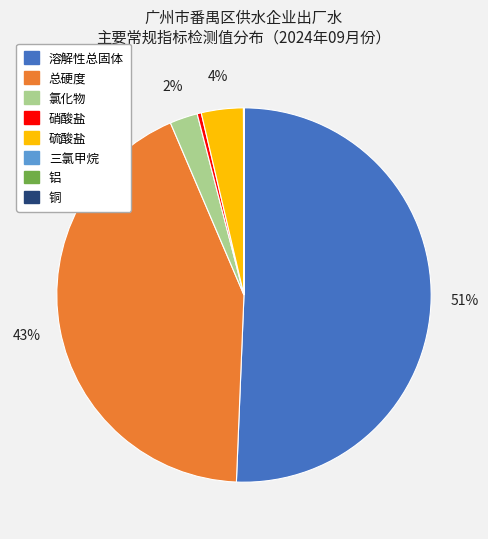

Is 氯化物 the majority of the pie?

No